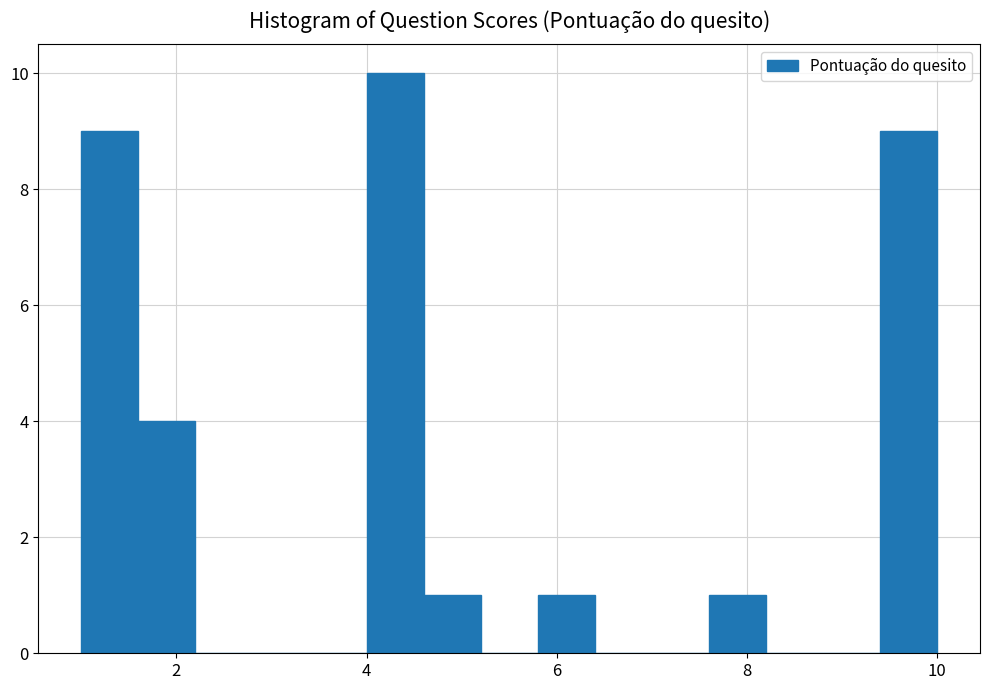

Around what value on the x-axis is the tallest bar? Give the approximate position of its centre, as read against the axis.

4.4